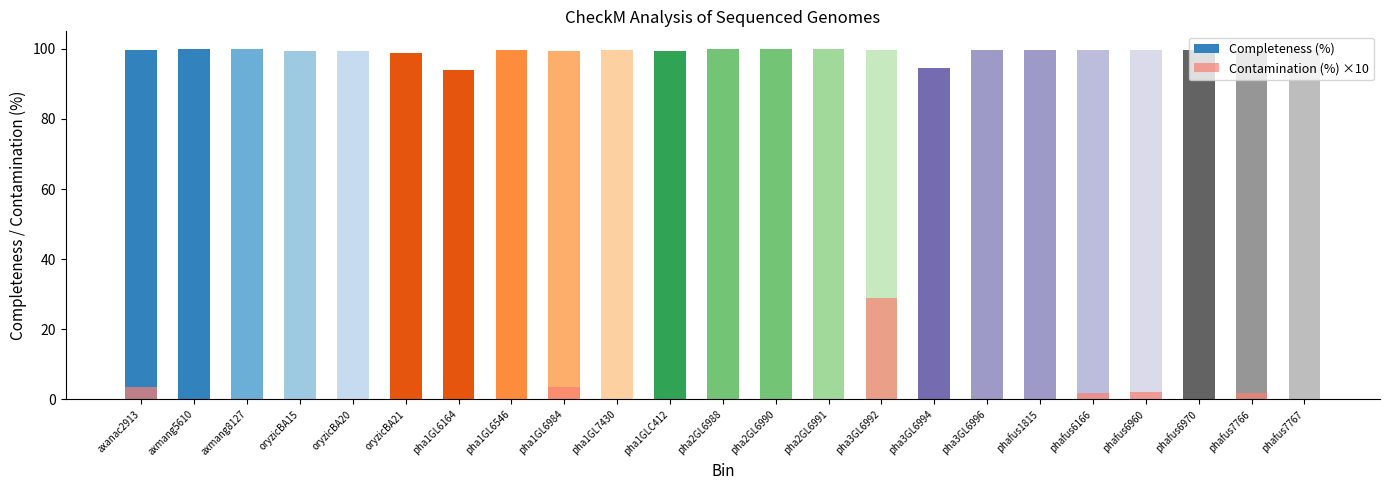

What are all the series names shown in the legend?

Completeness (%), Contamination (%) ×10